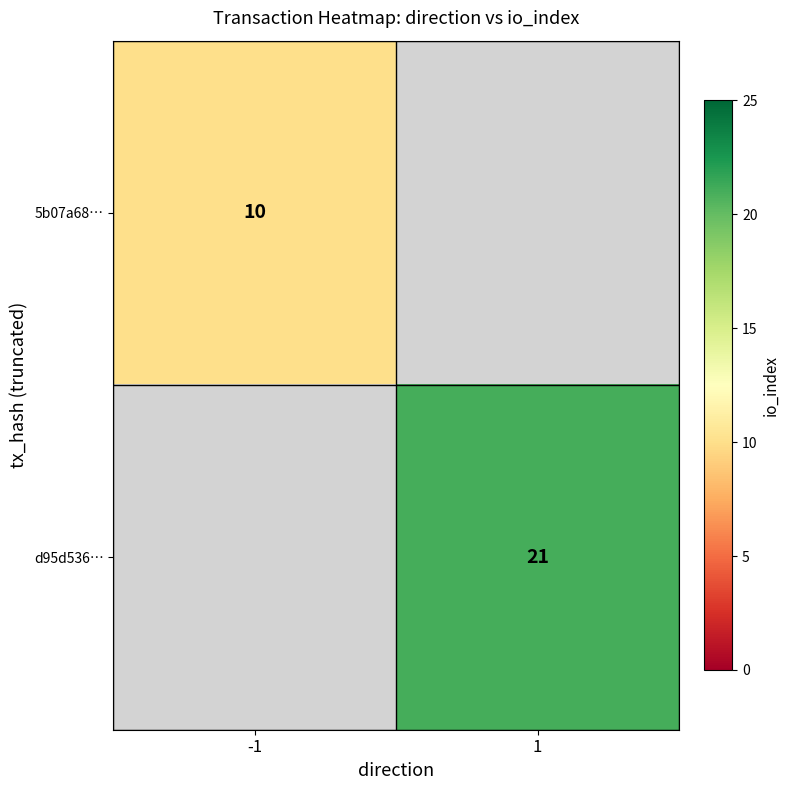

At how many categories does at least one series exceed 14?

1